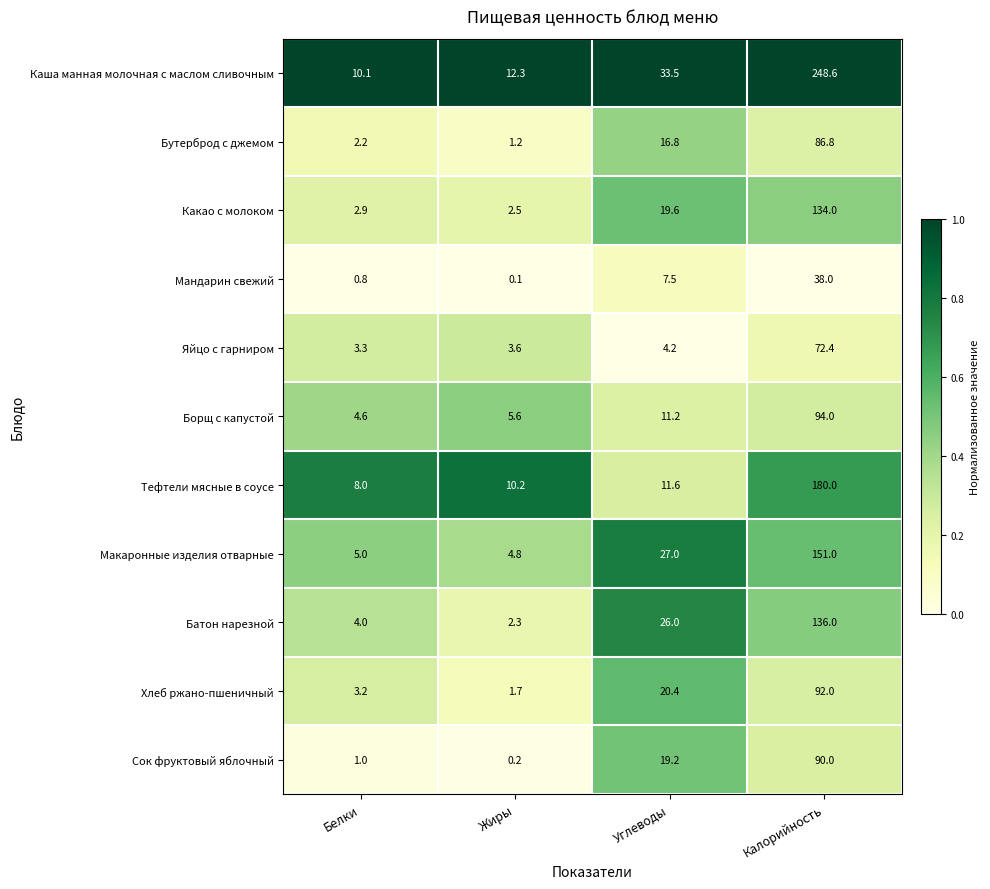

What is the difference between the Мандарин свежий values at Белки and Углеводы?

6.7